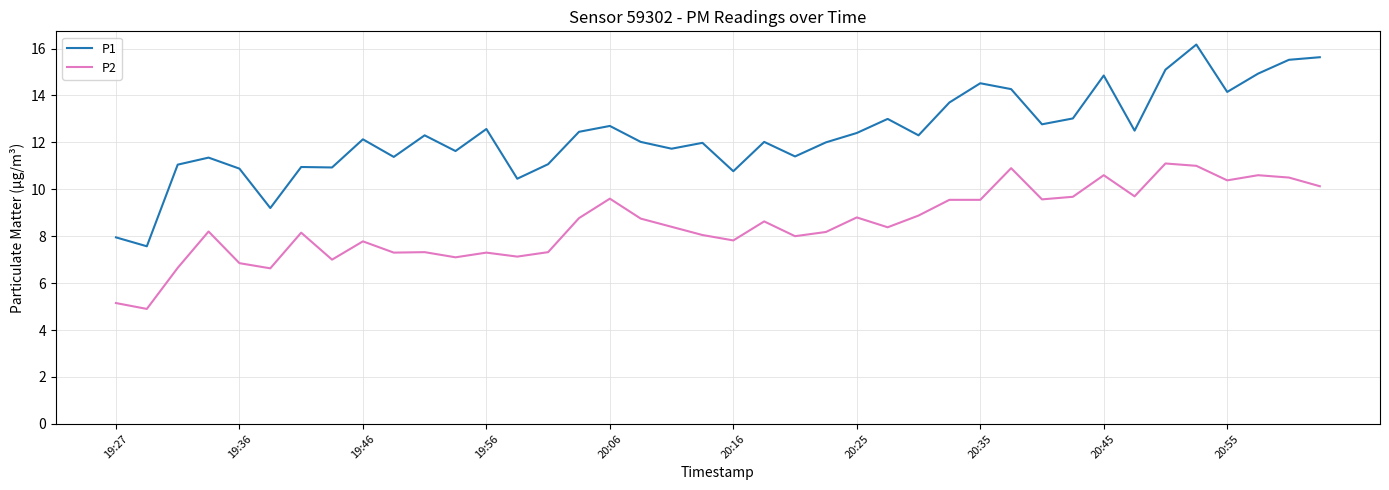

List the series in order of their peak value, lowest first.

P2, P1